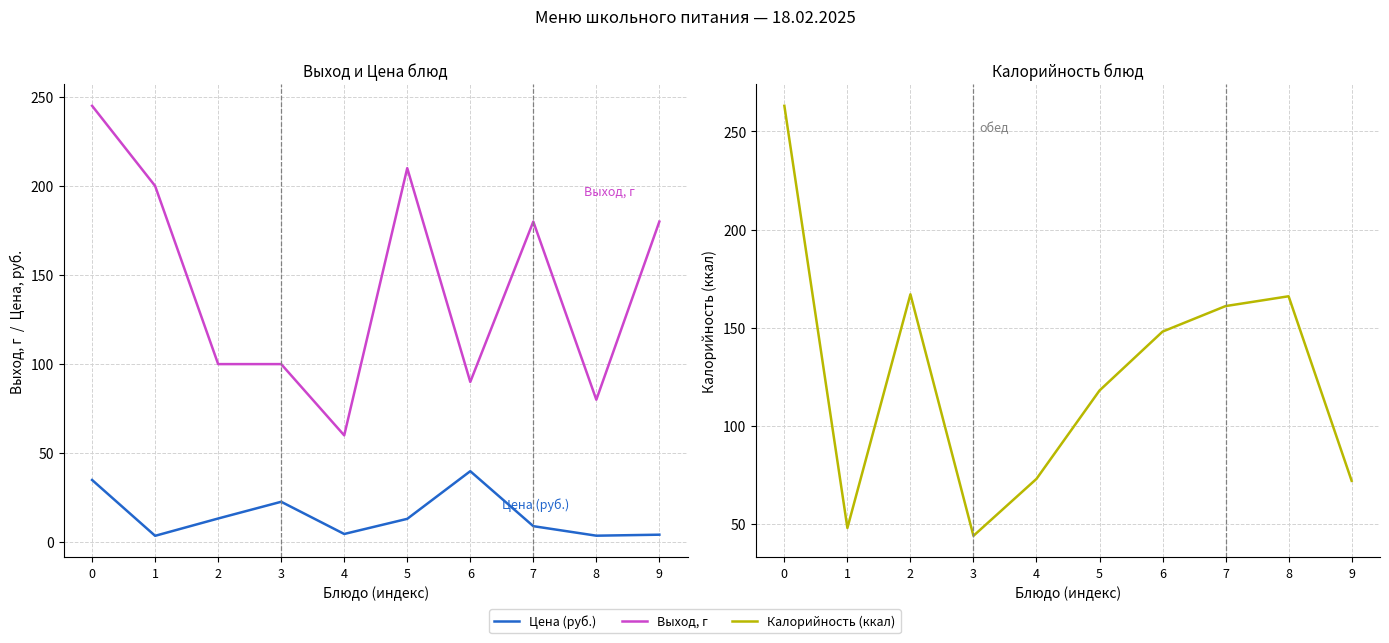

In Выход, г, how many points are higher than both neighbors (excluding endpoints)?

2